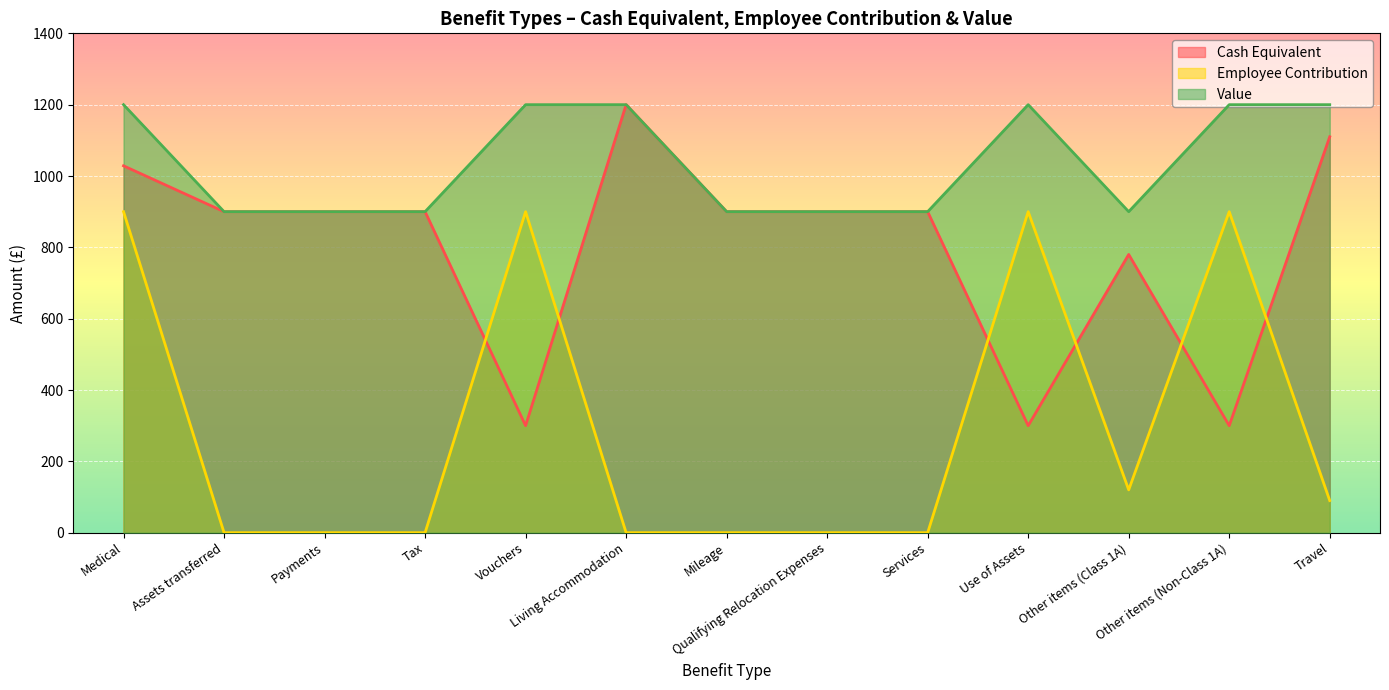

Where is the first local minimum for Cash Equivalent?

Vouchers